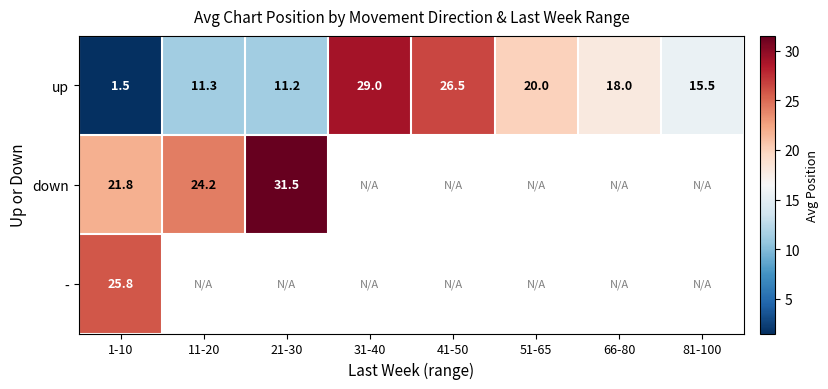

The up series shows 8.1 at 41-50. True or false?

False